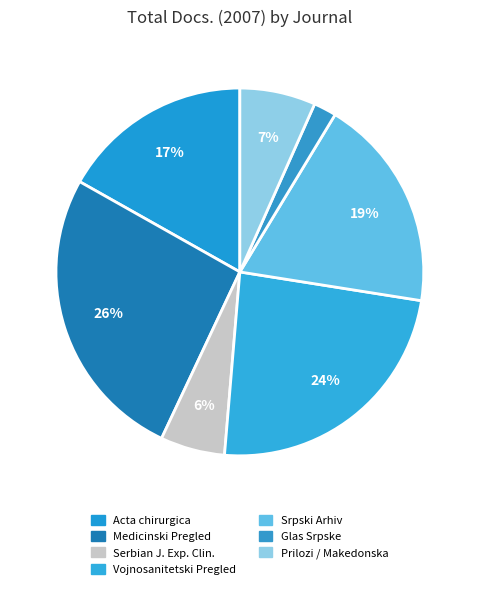

How many slices are in this pie chart?

7